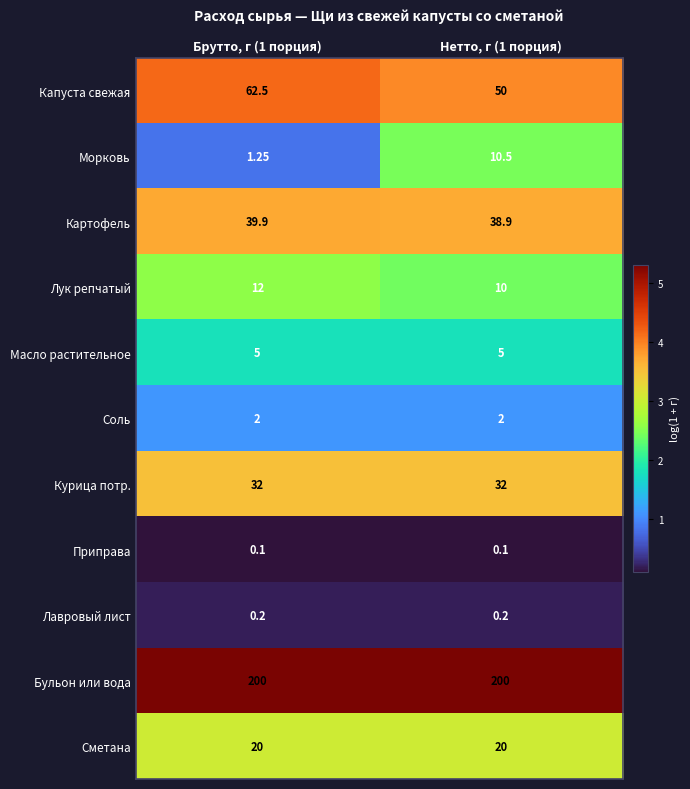

Between Брутто, г (1 порция) and Нетто, г (1 порция), which series saw the biggest shift?

Капуста свежая